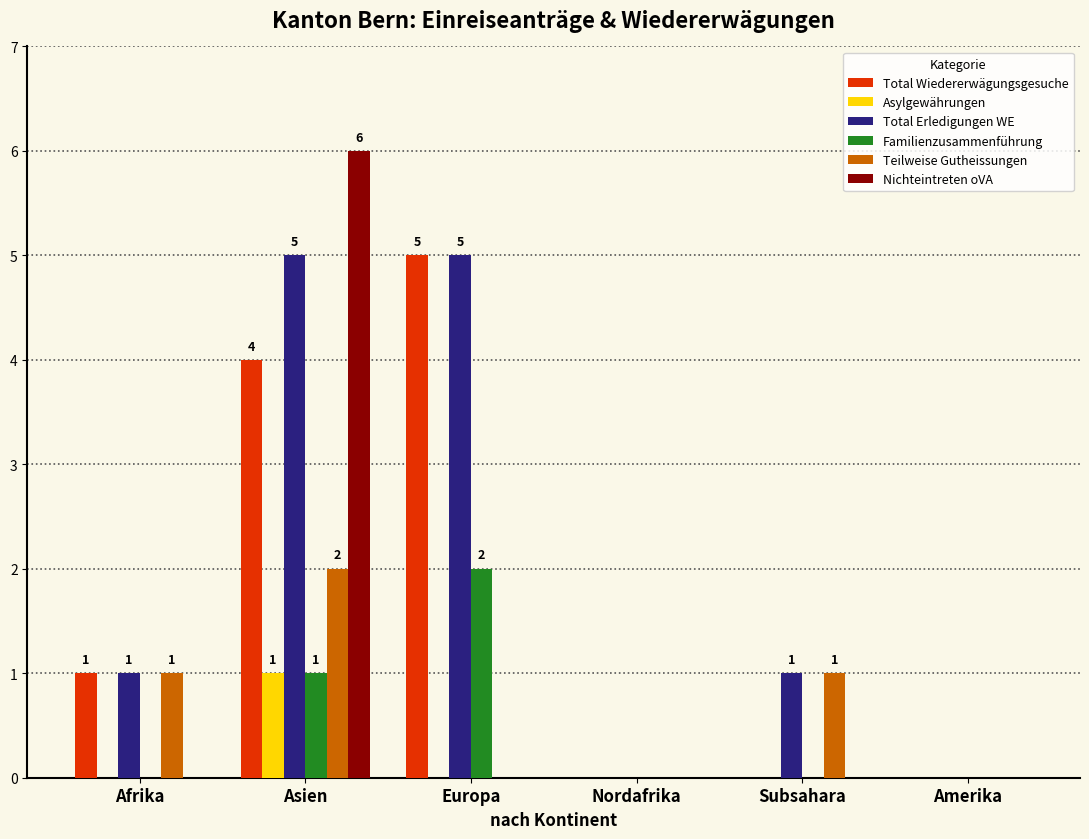

Count the number of data series in this chart.

6